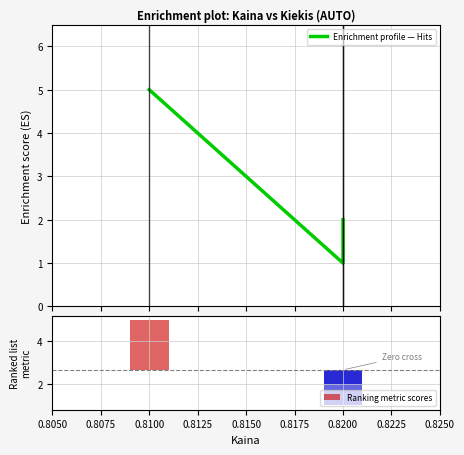

Reading left to right, what are all the values shown in this chart?

5	1	2